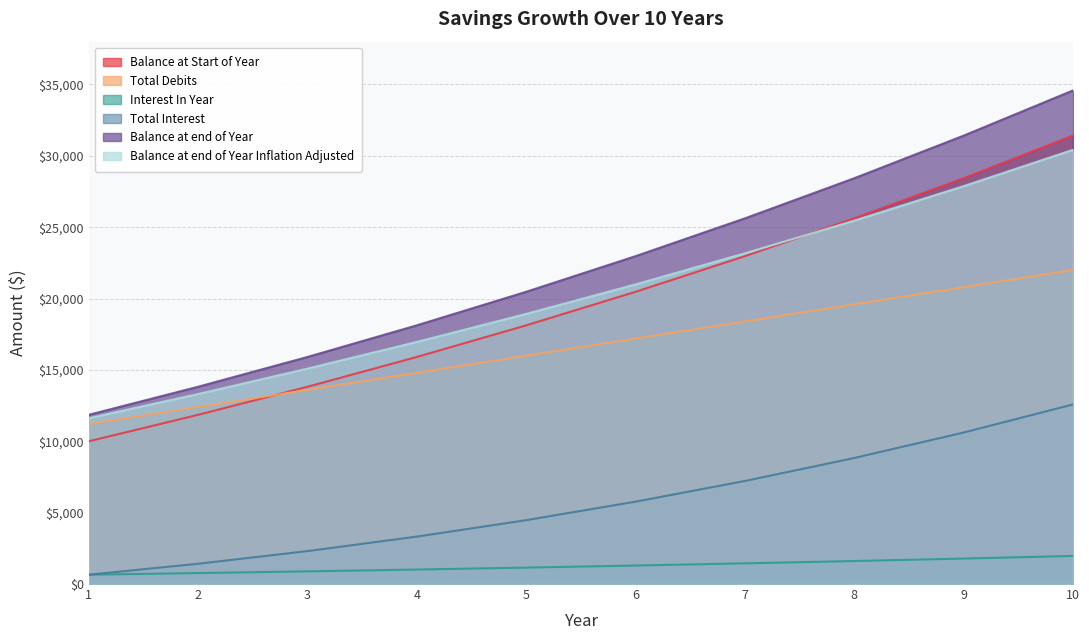

Count the number of data series in this chart.

6